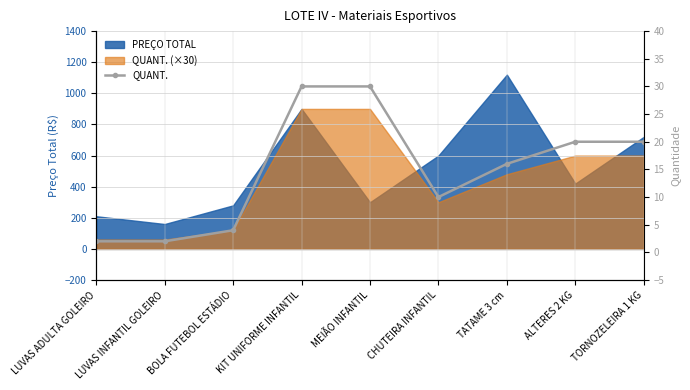

Reading left to right, list all the values displayed in this chart.

2	2	4	30	30	10	16	20	20